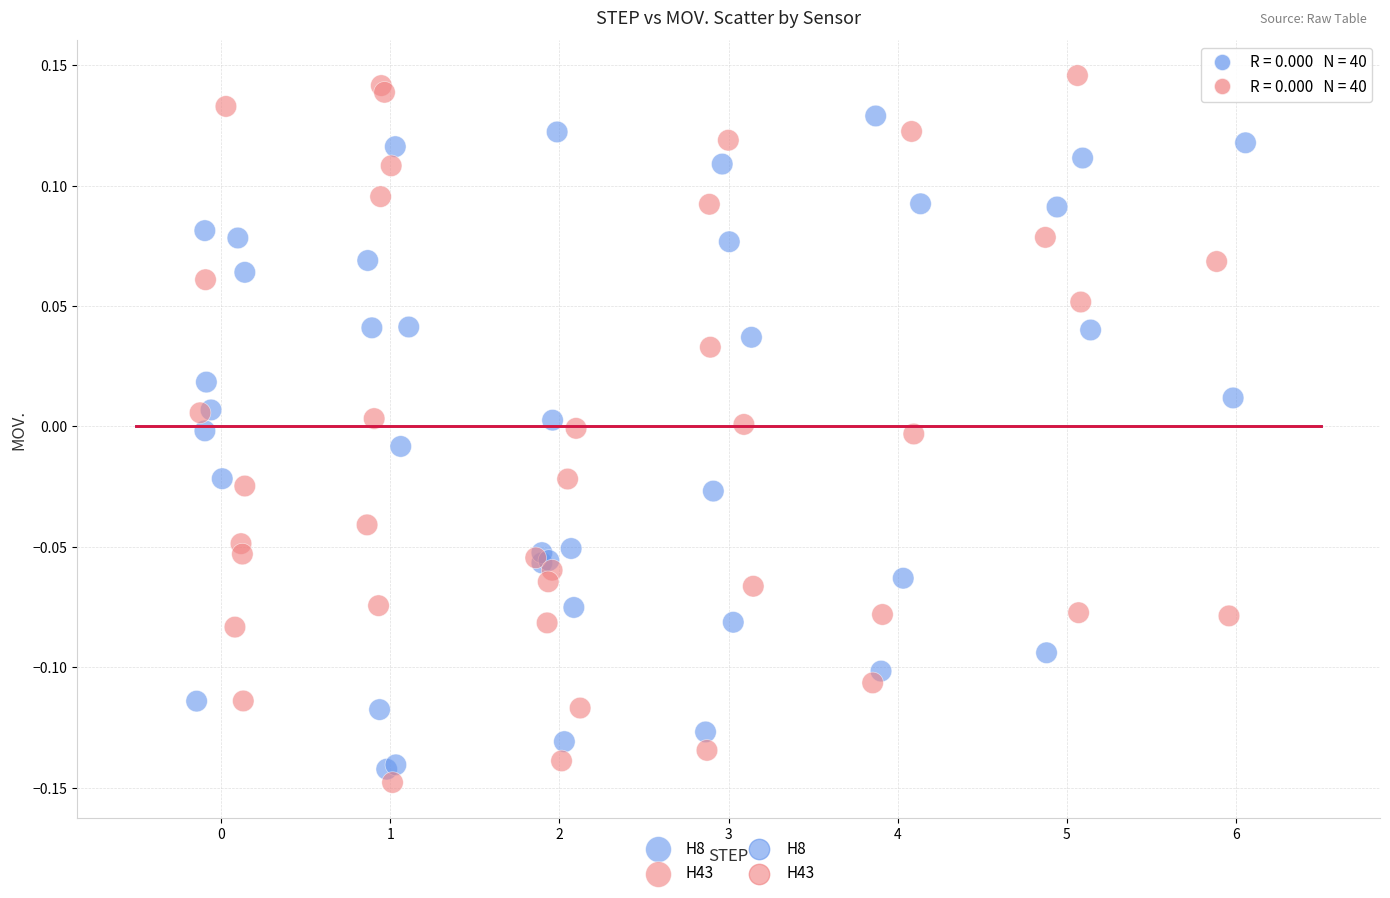

Which series reaches the maximum Y coordinate?

H43